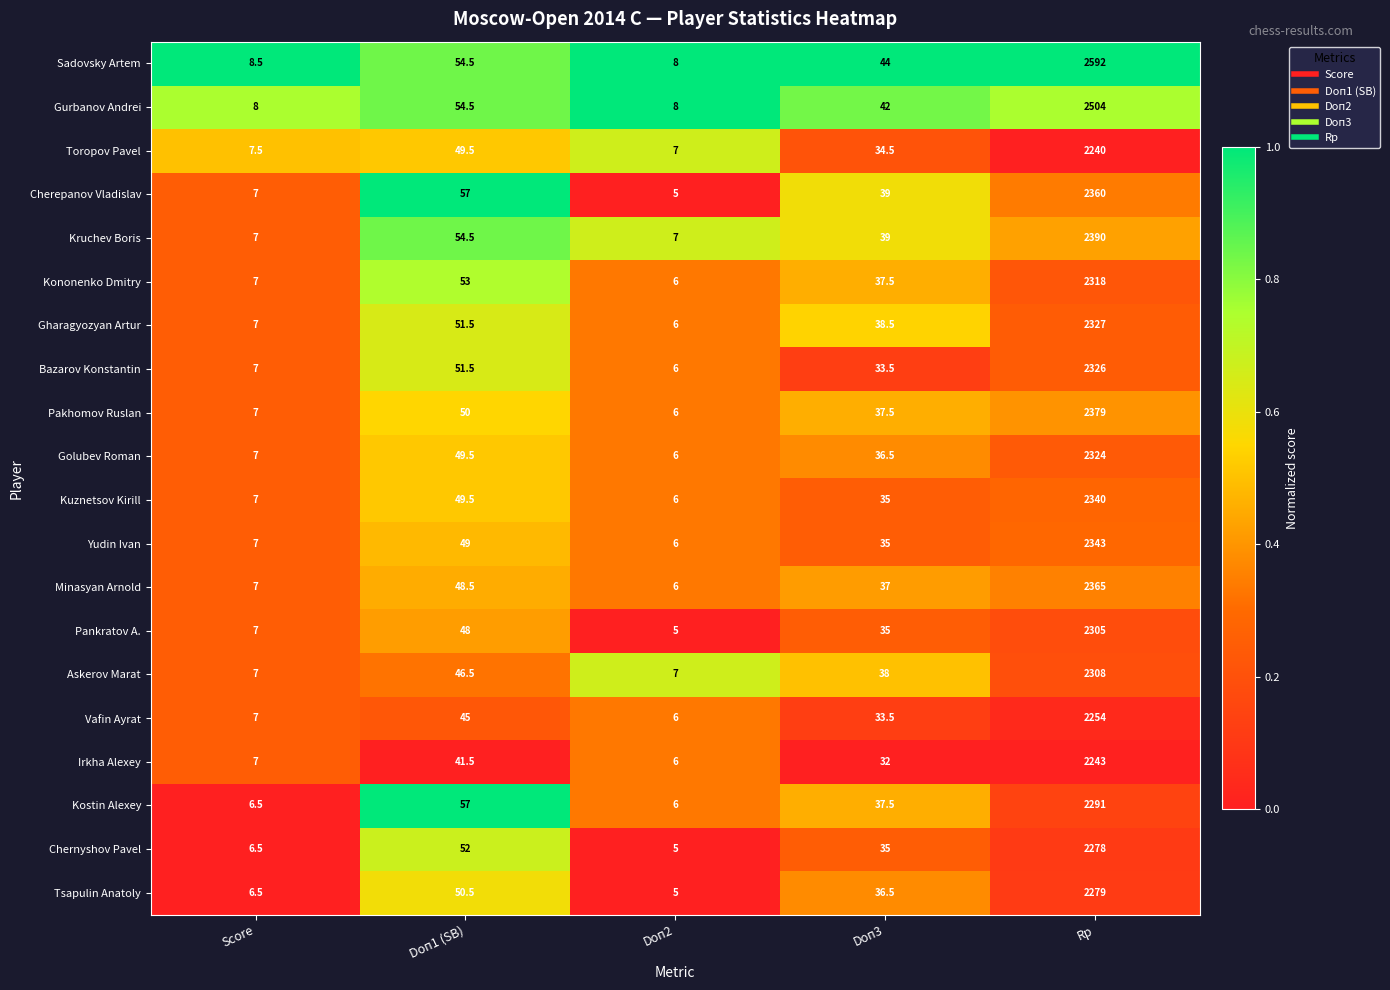

Rank the series by their maximum value, from highest to lowest.

Sadovsky Artem, Gurbanov Andrei, Kruchev Boris, Pakhomov Ruslan, Minasyan Arnold, Cherepanov Vladislav, Yudin Ivan, Kuznetsov Kirill, Gharagyozyan Artur, Bazarov Konstantin, Golubev Roman, Kononenko Dmitry, Askerov Marat, Pankratov A., Kostin Alexey, Tsapulin Anatoly, Chernyshov Pavel, Vafin Ayrat, Irkha Alexey, Toropov Pavel